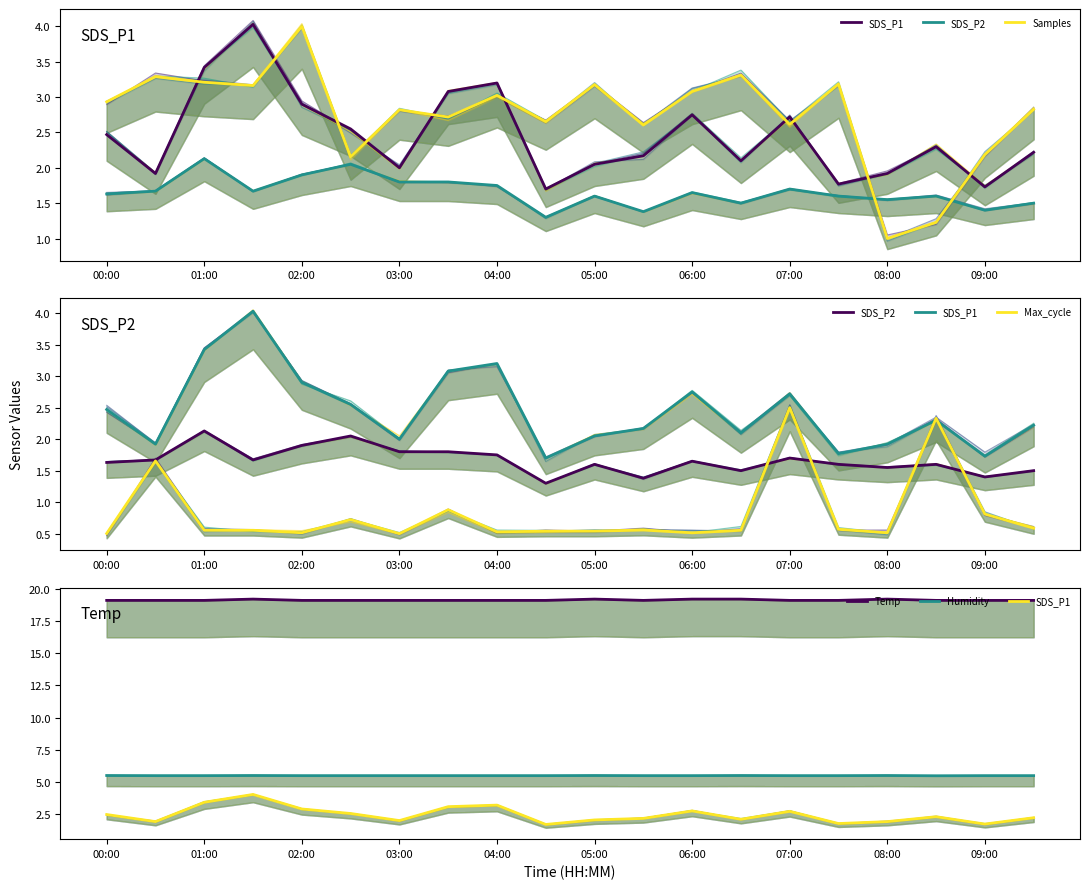

What is the greatest value displayed?

19.2